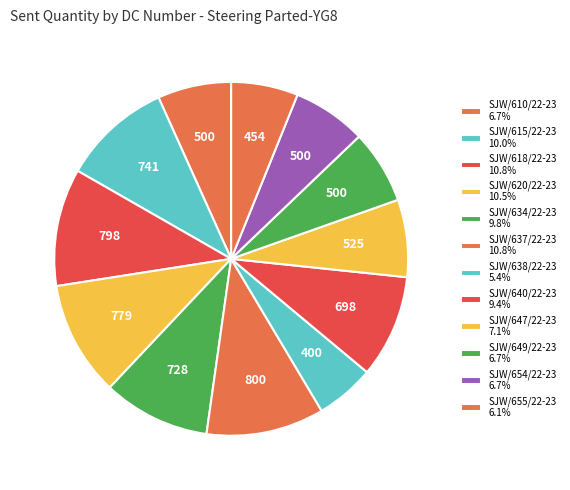

To the nearest percent, what percentage of the pie is SJW/615/22-23?

10%